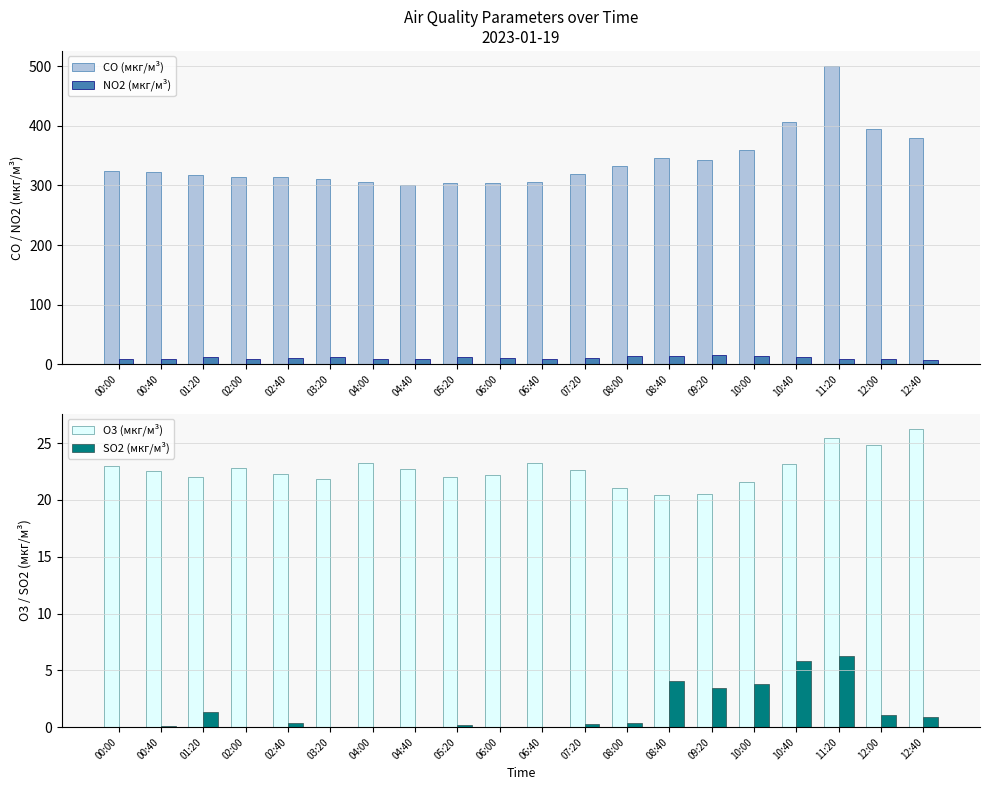

Reading left to right, extract all data points from this chart.

CO (мкг/м³): 323.5	321.8	317.7	314.3	313.3	311.1	305.1	300.4	303.9	304.4	305.2	318.9	333.2	345.9	342.8	360.0	407.0	500.4	393.8	379.3
NO2 (мкг/м³): 9.8	9.2	12.8	9.2	10.5	12.6	8.7	9.8	12.5	11.0	8.6	11.0	14.2	14.4	15.0	14.7	12.3	9.4	9.2	7.9
O3 (мкг/м³): 22.9	22.6	22.0	22.8	22.3	21.9	23.3	22.8	22.0	22.2	23.2	22.6	21.1	20.4	20.6	21.6	23.2	25.4	24.8	26.3
SO2 (мкг/м³): 0.0	0.1	1.3	0.0	0.4	0.0	0.0	0.0	0.2	0.0	0.0	0.2	0.4	4.1	3.5	3.8	5.8	6.2	1.1	0.9